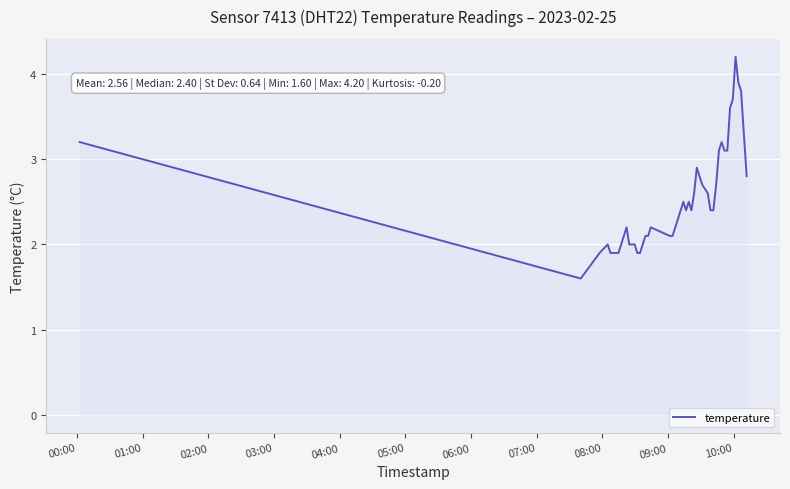

What is the difference between the maximum and minimum values?

2.6